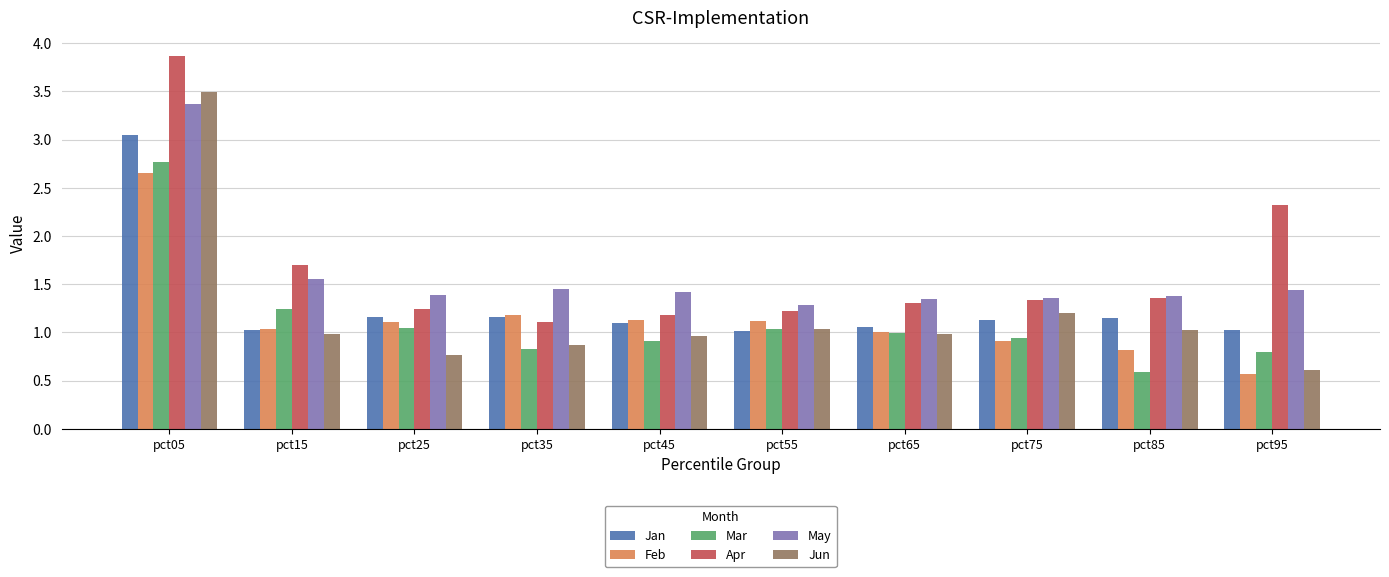

The Jun series shows 1.3 at pct45. True or false?

False